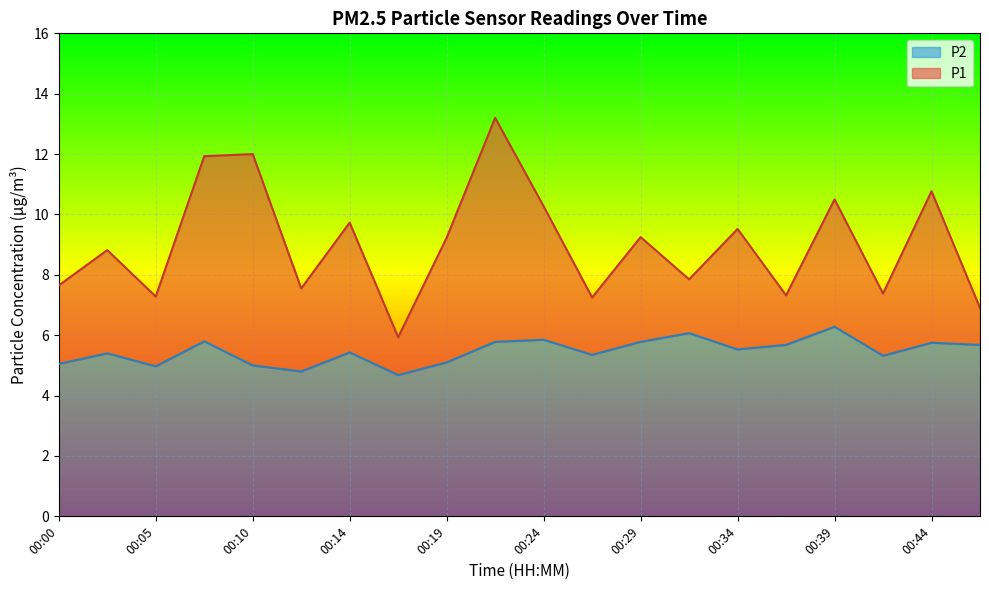

Reading left to right, what are all the values shown in this chart?

P1: 00:00=7.7	00:02=8.8	00:05=7.3	00:07=11.9	00:10=12.0	00:12=7.5	00:14=9.7	00:17=5.9	00:19=9.2	00:22=13.2	00:24=10.3	00:27=7.2	00:29=9.2	00:32=7.8	00:34=9.5	00:36=7.3	00:39=10.5	00:41=7.4	00:44=10.8	00:46=6.9
P2: 00:00=5.0	00:02=5.4	00:05=5.0	00:07=5.8	00:10=5.0	00:12=4.8	00:14=5.4	00:17=4.7	00:19=5.1	00:22=5.8	00:24=5.8	00:27=5.3	00:29=5.8	00:32=6.1	00:34=5.5	00:36=5.7	00:39=6.3	00:41=5.3	00:44=5.8	00:46=5.7